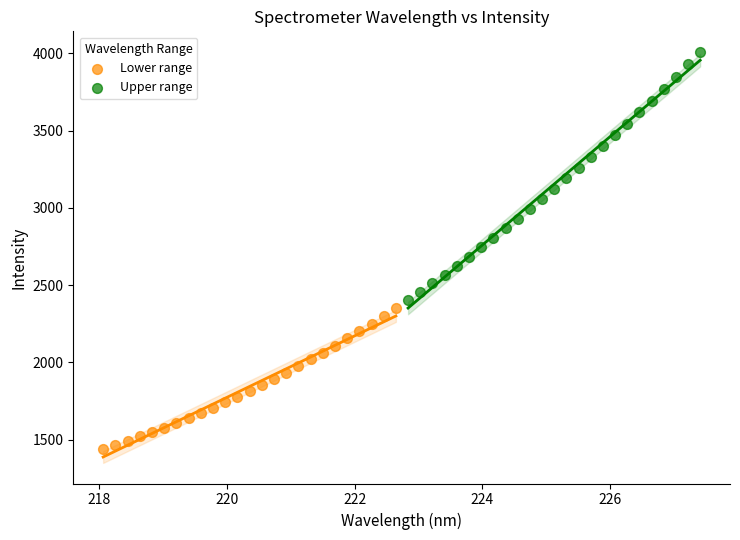

Which series reaches the minimum Y coordinate?

Lower range